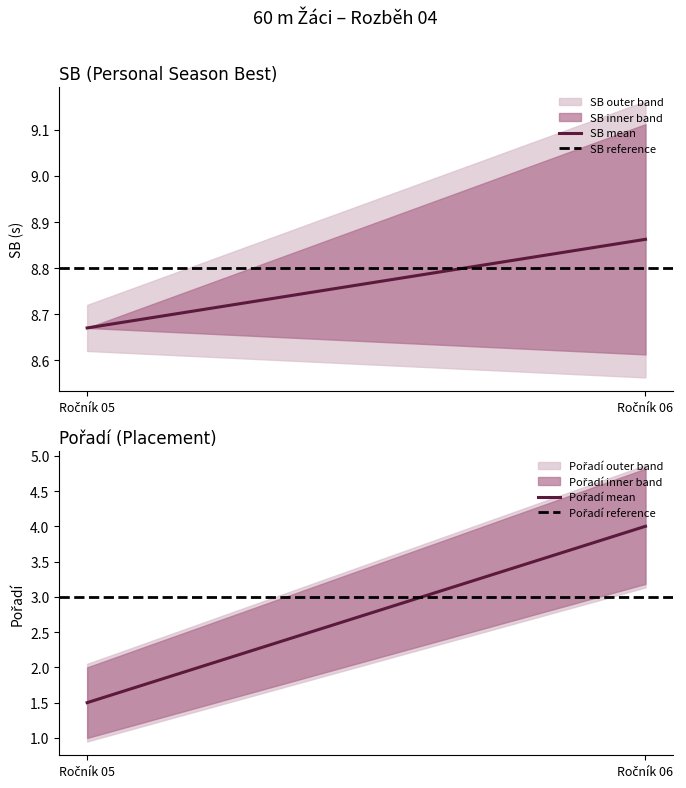

What is the value of the SB mean point at the 2nd from the left?

8.9